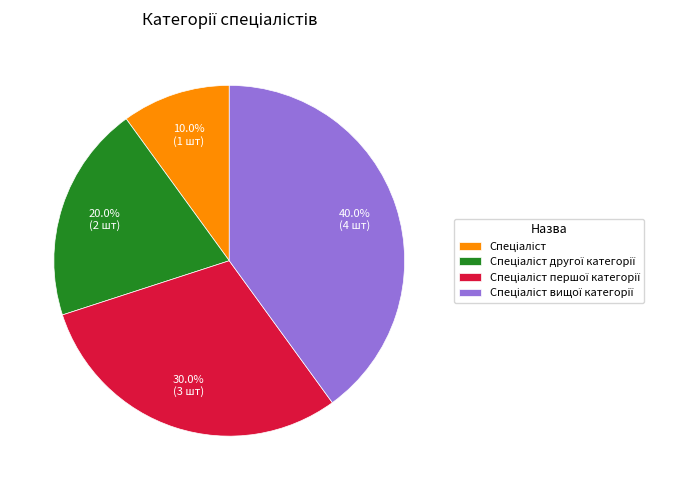

To the nearest percent, what is the average slice percentage?

25%